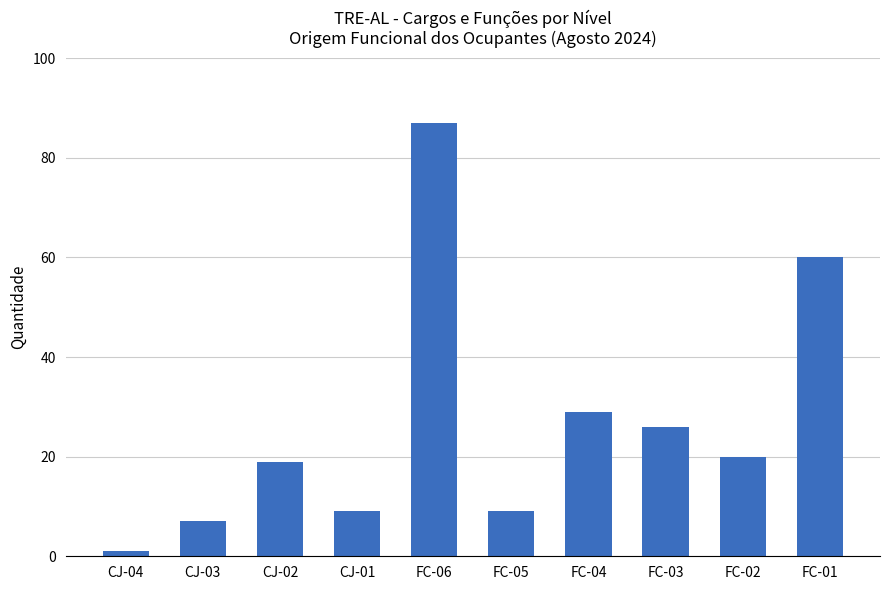

Approximately how many times larger is the value at CJ-01 compared to FC-05?

1.0